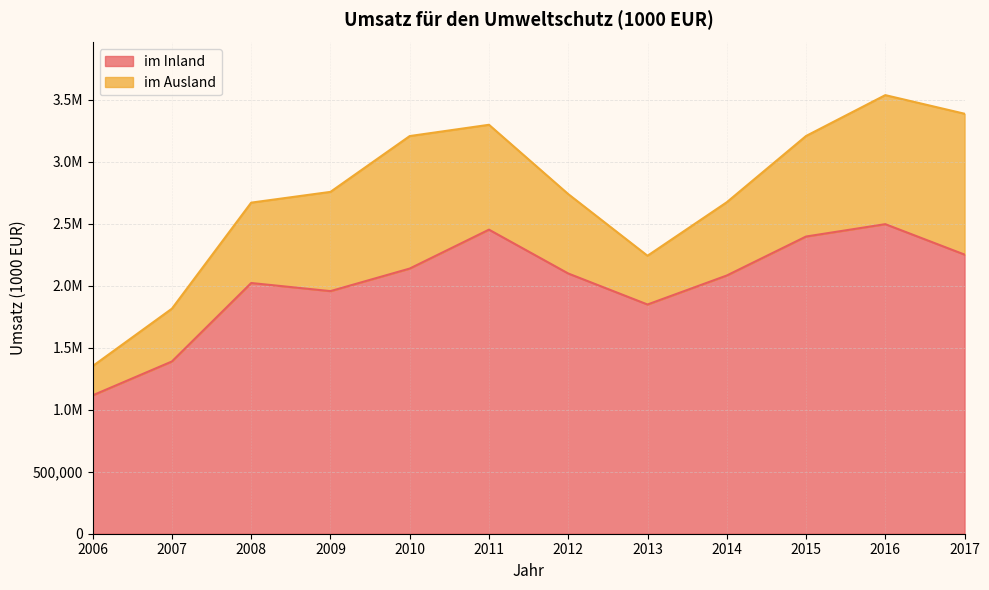

What is the difference between the values at 2008 and 2015?

374988